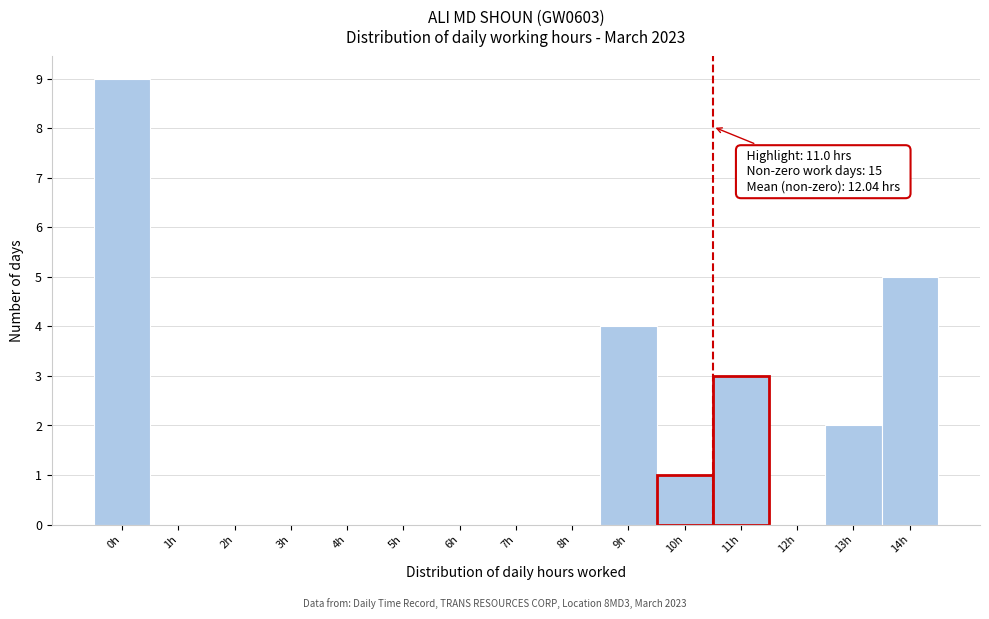

Reading left to right, list all the values displayed in this chart.

0h=9	1h=0	2h=0	3h=0	4h=0	5h=0	6h=0	7h=0	8h=0	9h=4	10h=1	11h=3	12h=0	13h=2	14h=5